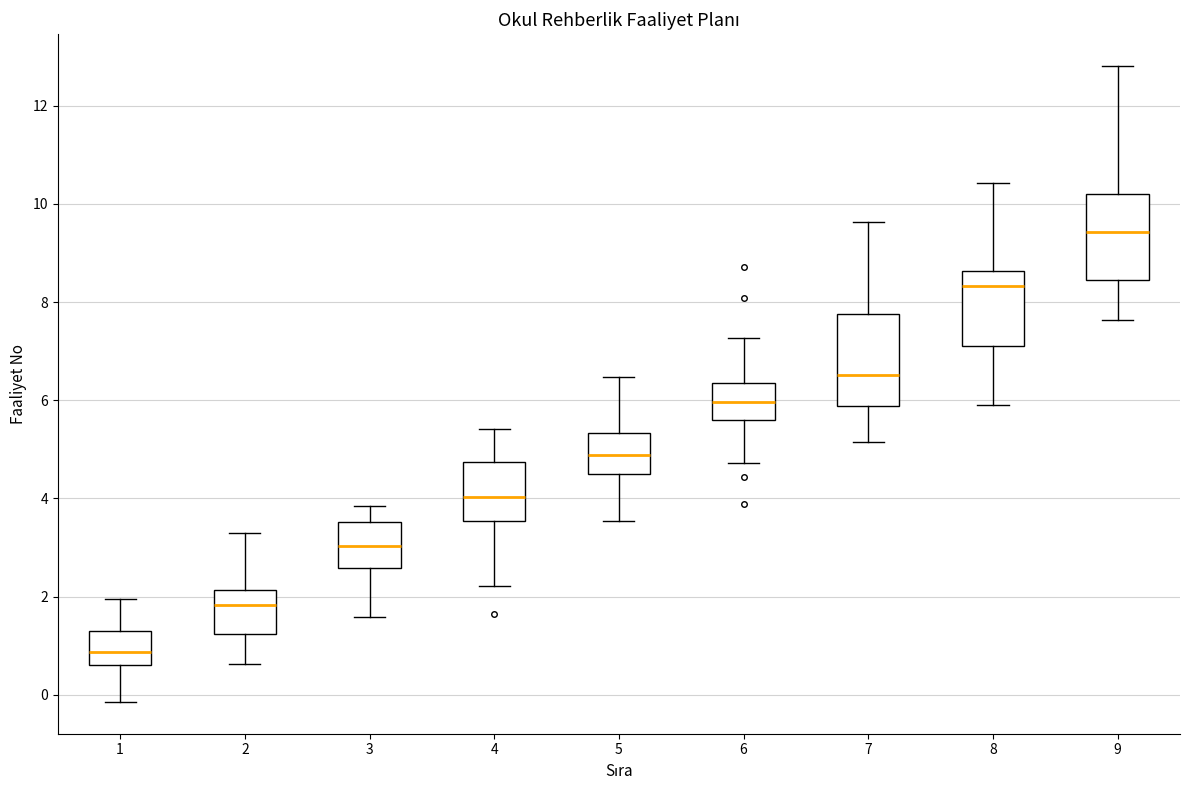

Where does the lower whisker of the box at x = 2 end on the y-axis? The values are not printed on the chart, so give them approximately, as read against the axis.

0.6